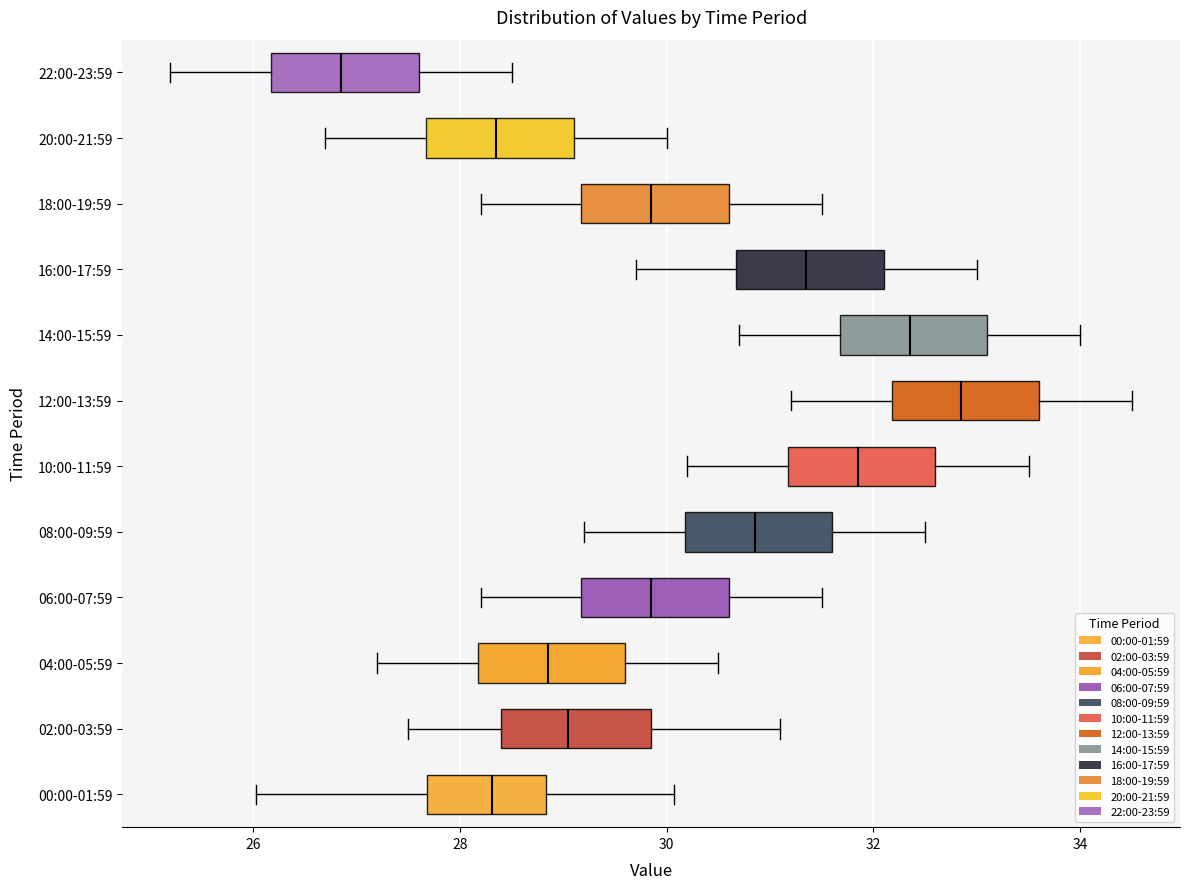

Which box's median line is the furthest to the right?

12:00-13:59